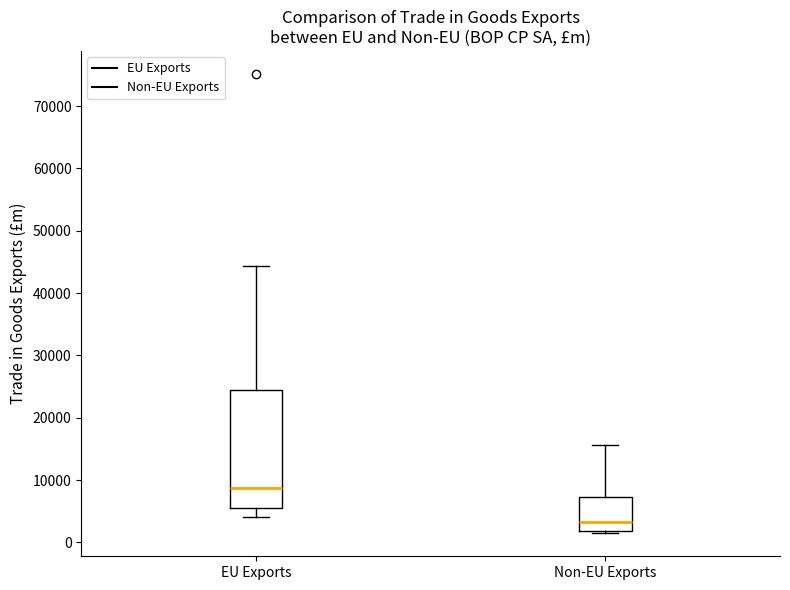

Which box has the highest median line?

EU Exports